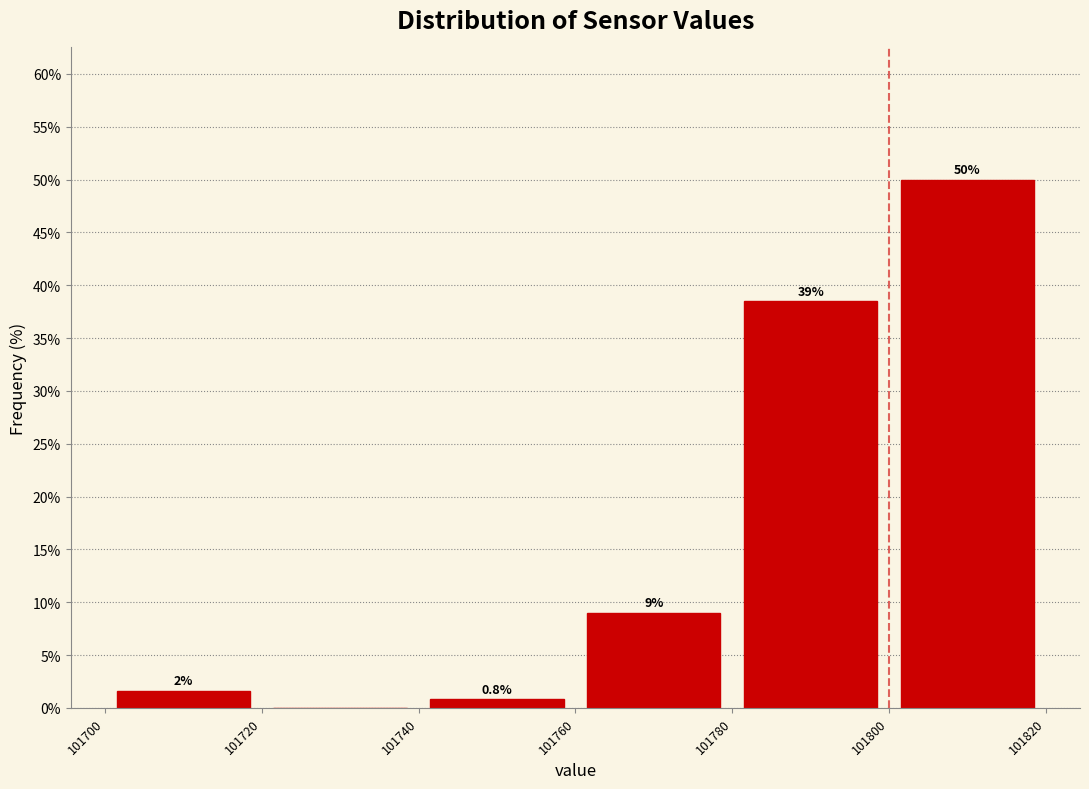

Over which range of the x-axis is the bar tallest?

101800 to 101820